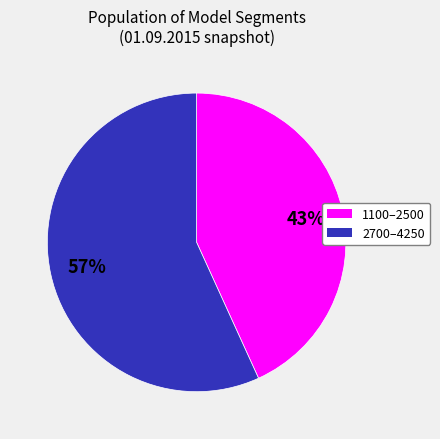

Is there any slice that represents more than half of the pie?

Yes